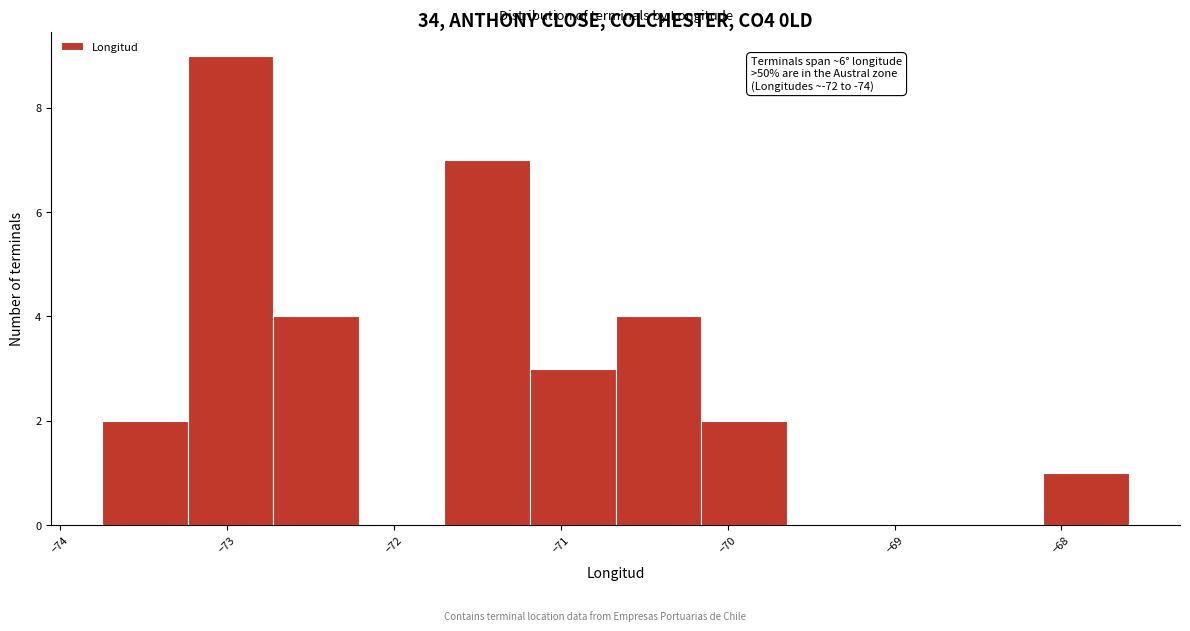

Over which range of the x-axis is the bar tallest?

-73.2 to -72.7